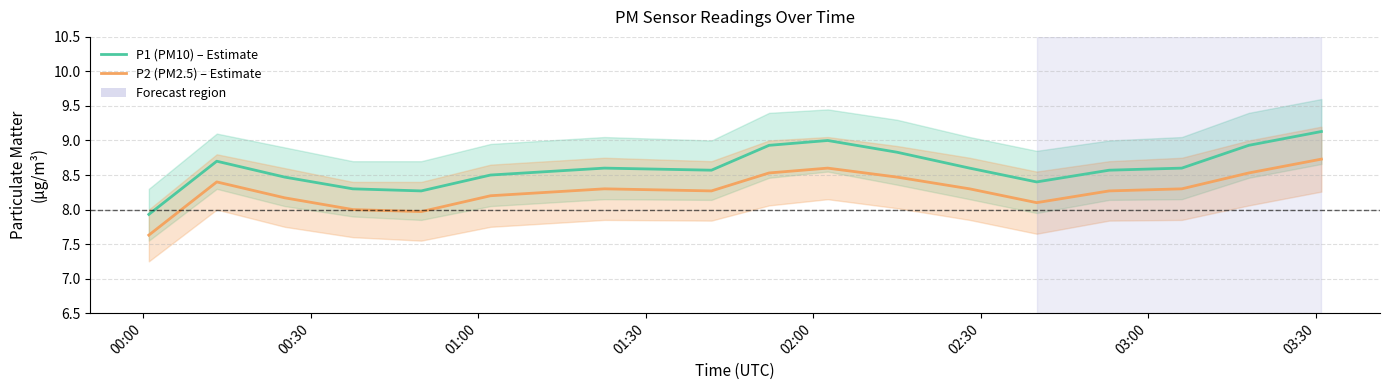

How many series are shown in this chart?

2